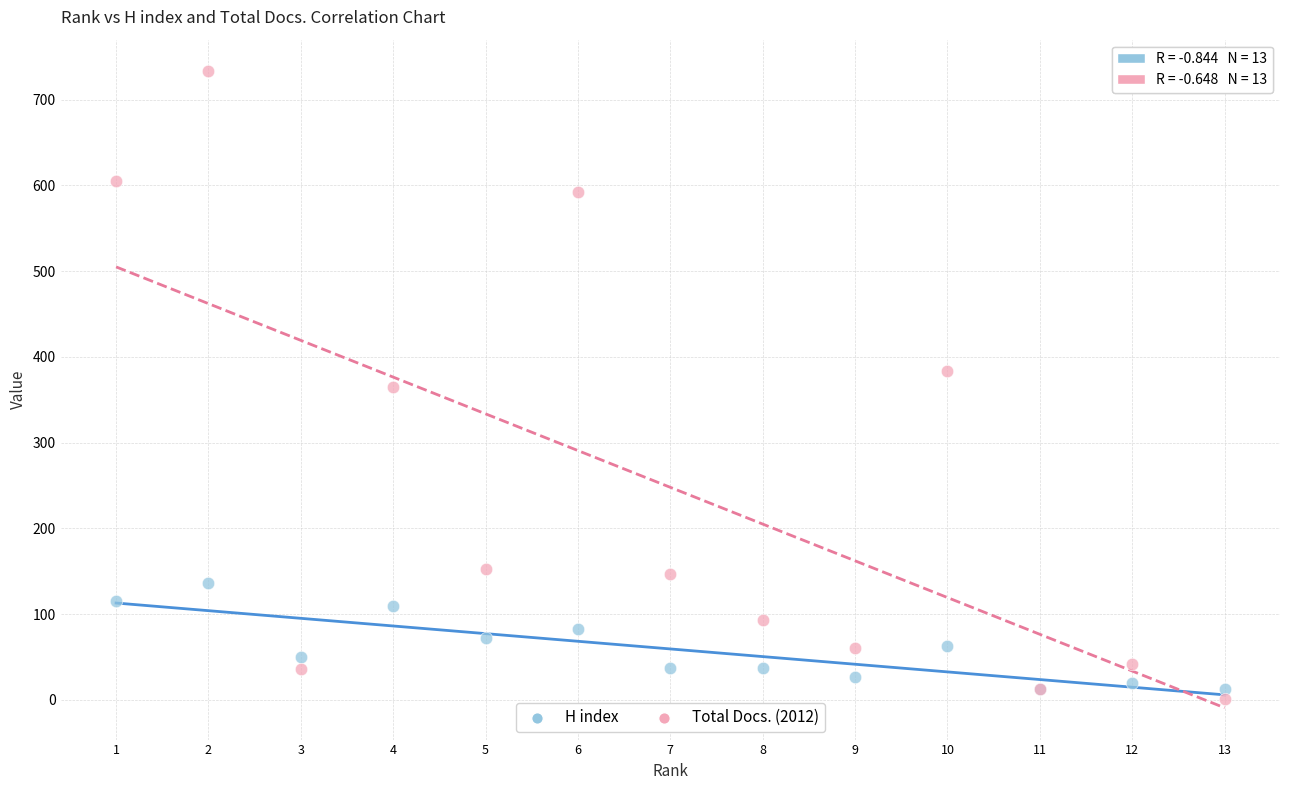

What are all the series names shown in the legend?

H index, Total Docs. (2012)